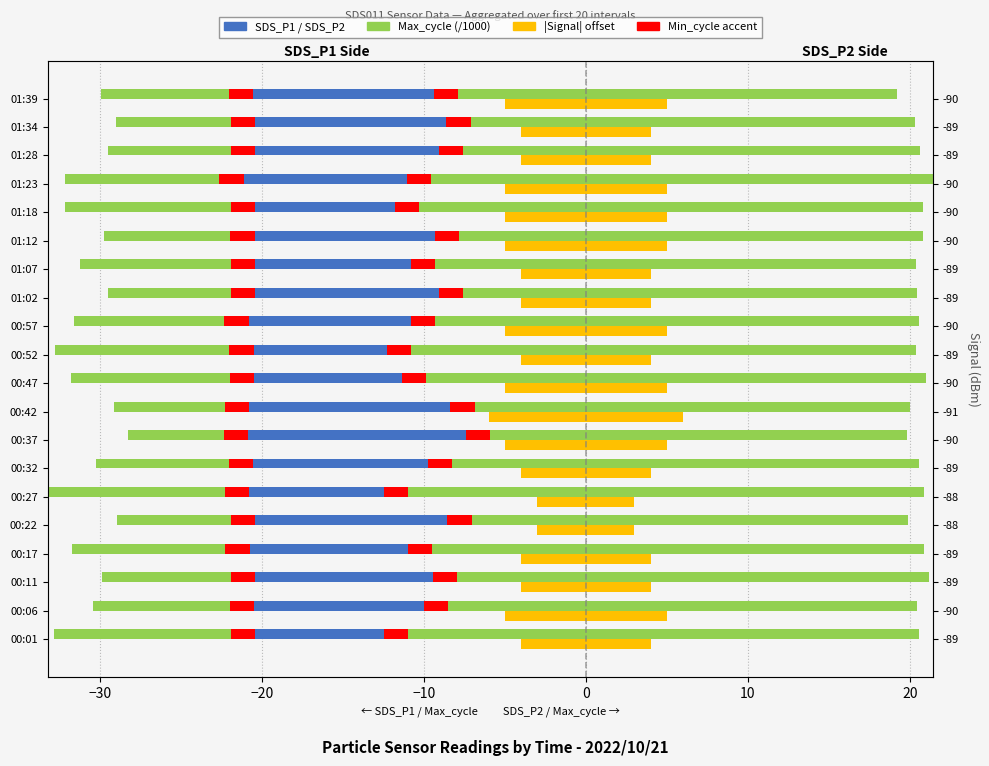

What is the minimum value shown in the chart?

-33.2